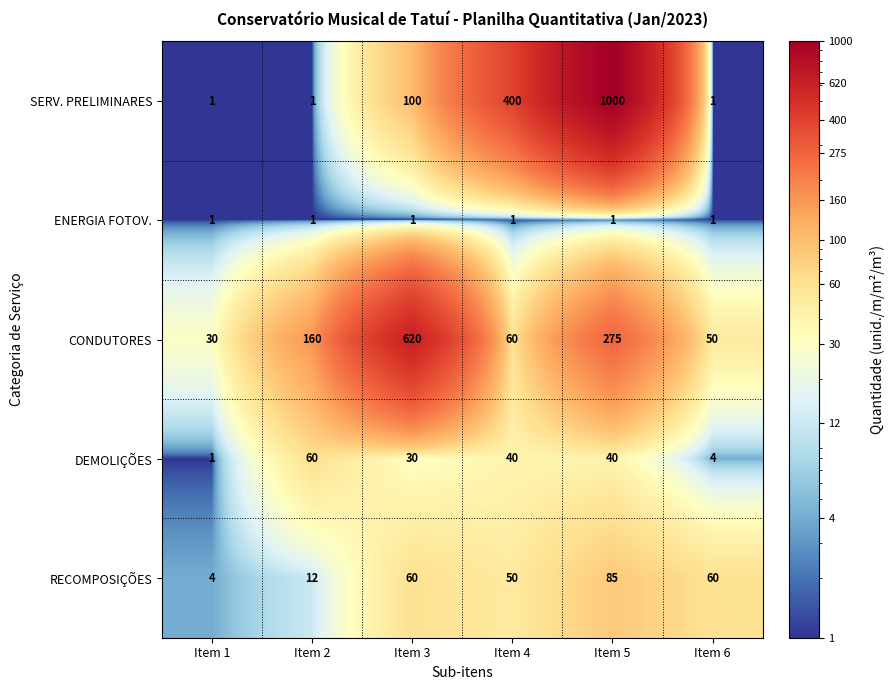

Which label corresponds to the largest value in the chart?

Item 5